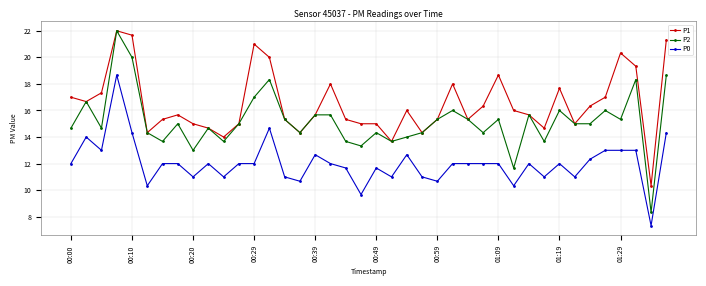

Which series has the largest total across all categories?

P1